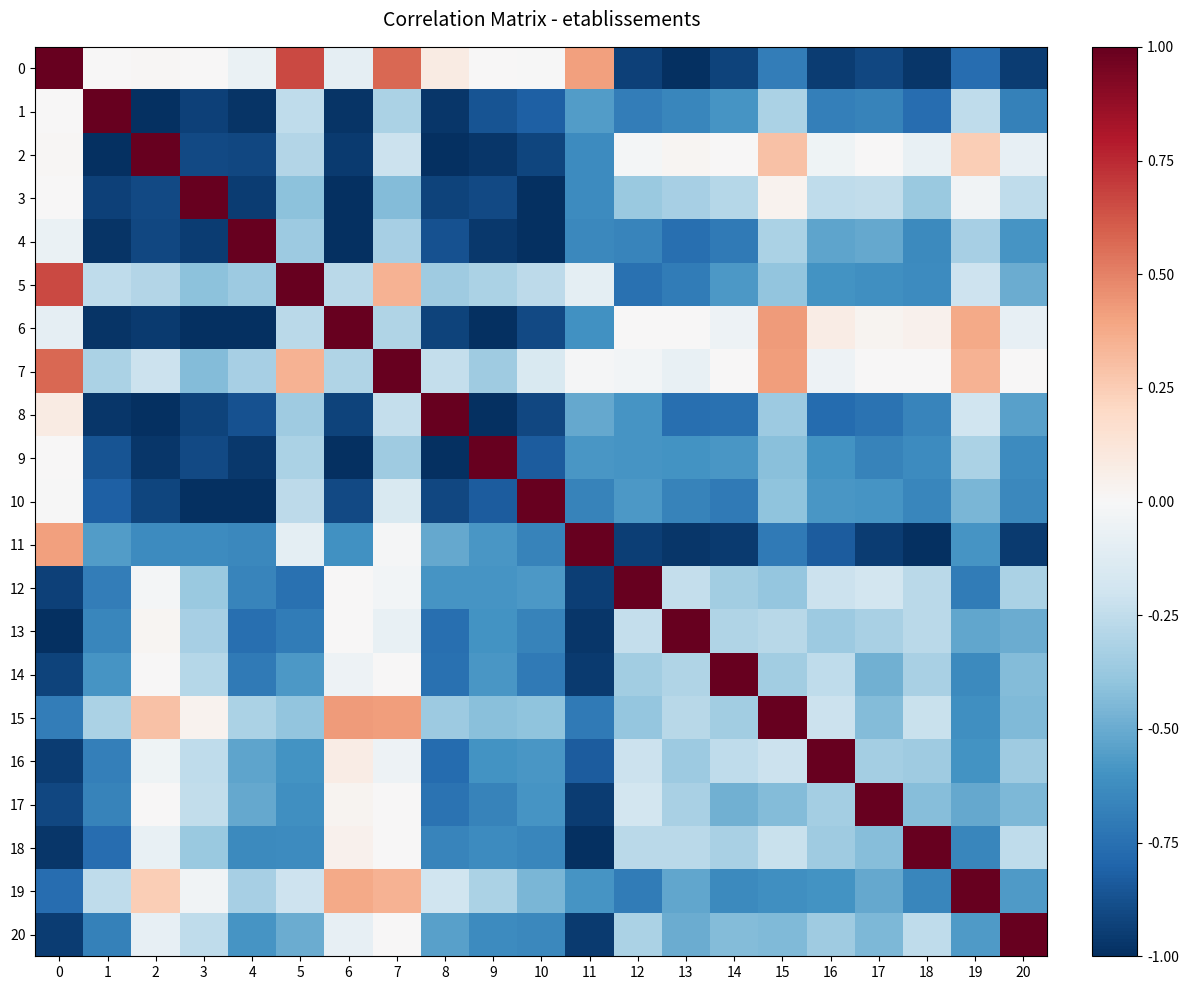

Which series changed the most between 9 and 19?

6